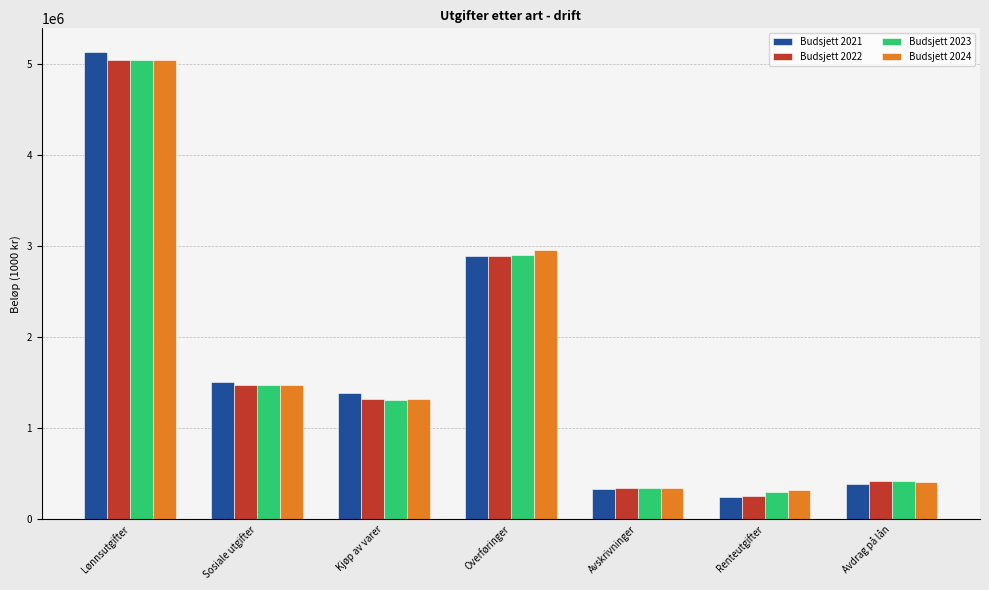

What is the label of the 7th bar from the left?

Avdrag på lån